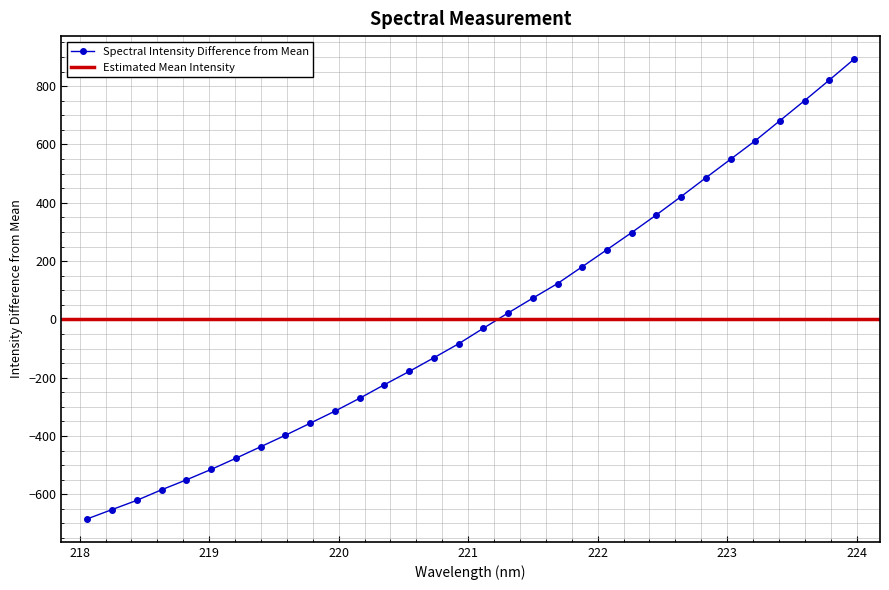

What position from the right is 222.4538?

9